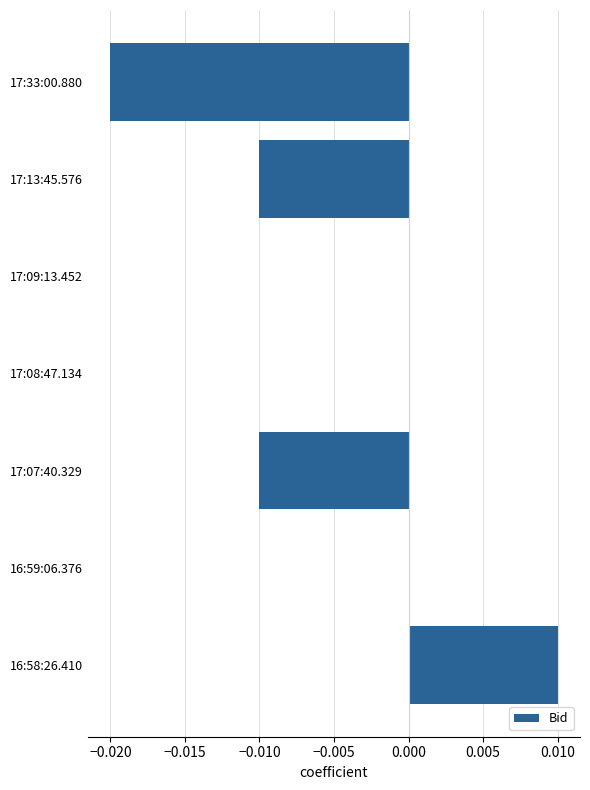

Is it true that the value at 17:13:45.576 is -0.0?

True